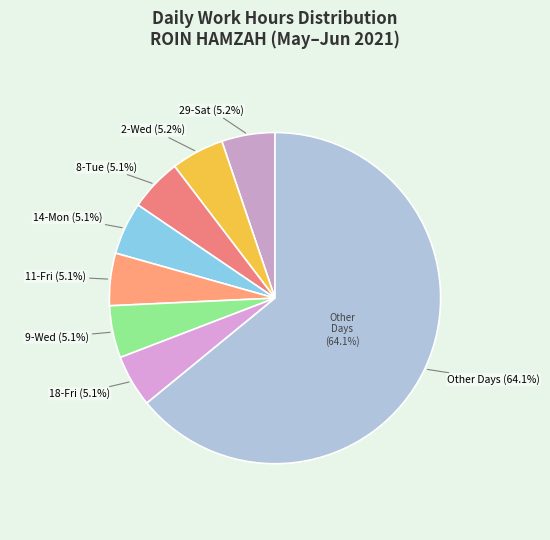

To the nearest percent, what percentage of the pie is 14-Mon?

5%